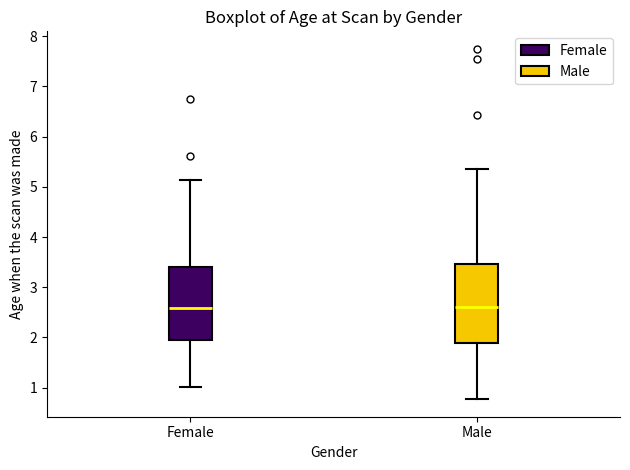

Reading left to right, transcribe this box plot: for each box, give where its median line is, the range the box spans, and where its two whiskers end, as read against the y-axis. The values are not printed on the chart, so give them approximately, as read against the axis.

Female: median 2.6, box 1.9 to 3.4, whiskers 1.0 to 5.1
Male: median 2.6, box 1.9 to 3.5, whiskers 0.8 to 5.4